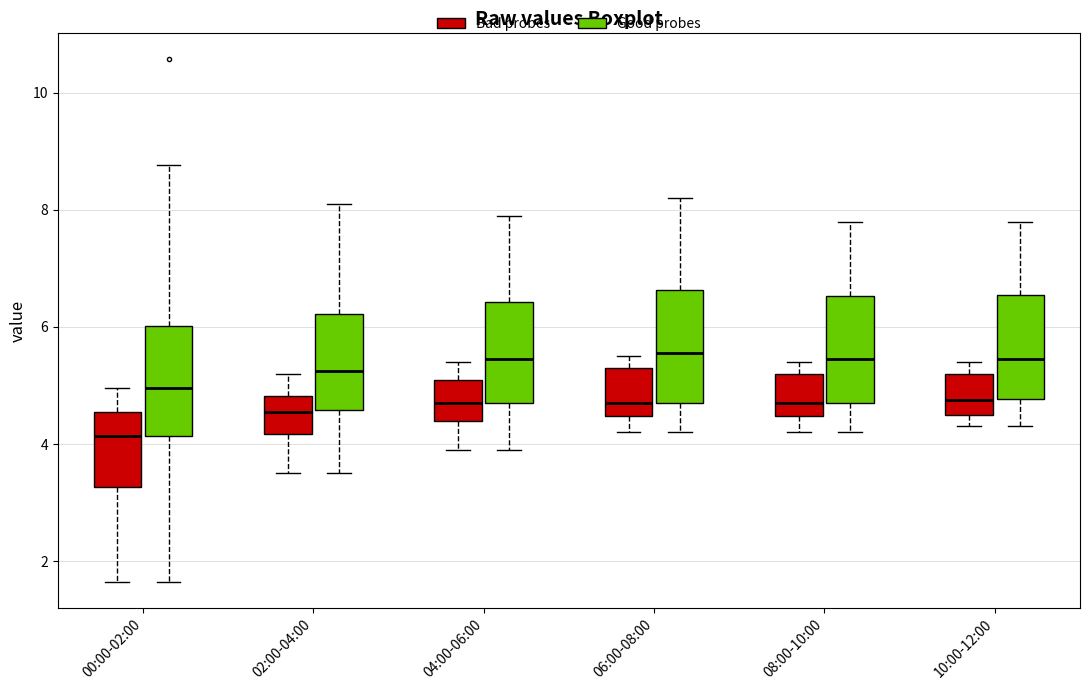

Which box has the lowest median line?

00:00-02:00 (Bad probes)